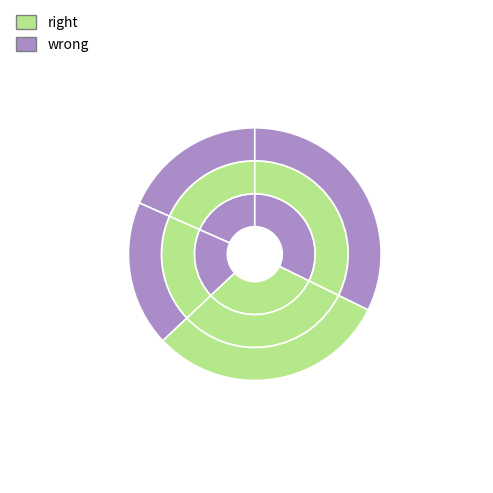

Is it true that But Crito tells me is 8% of the pie?

False